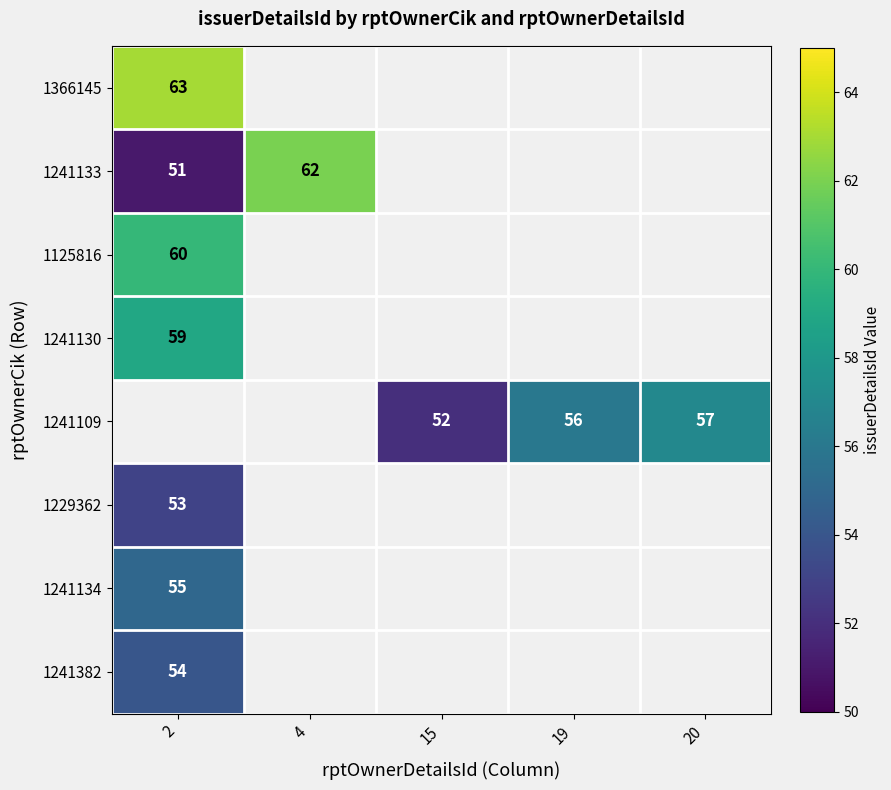

Which label corresponds to the largest value in the chart?

2